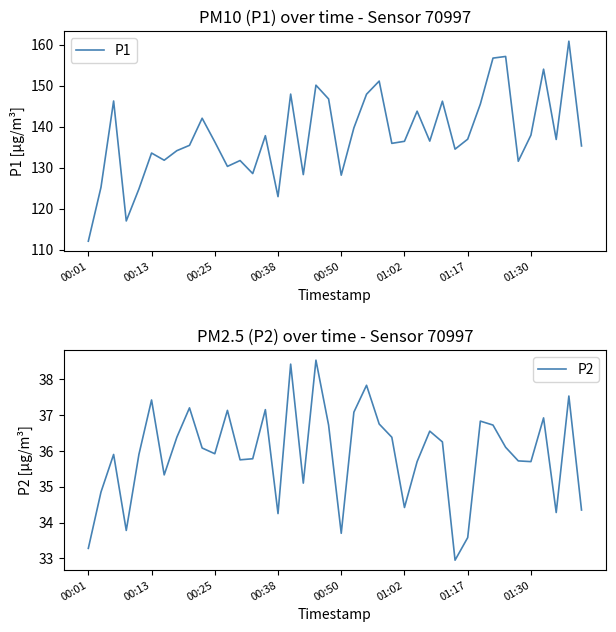

What is the label of the 22nd point from the right?

18